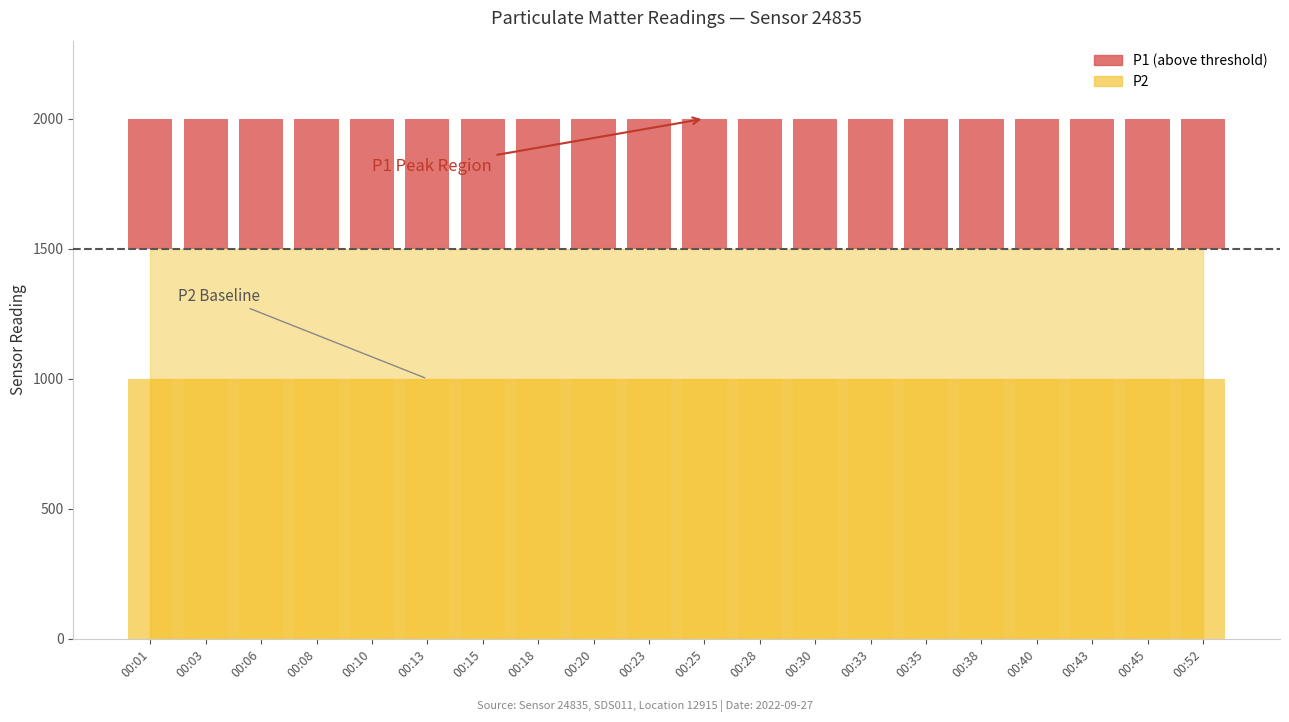

Count the number of categories in the chart.

20